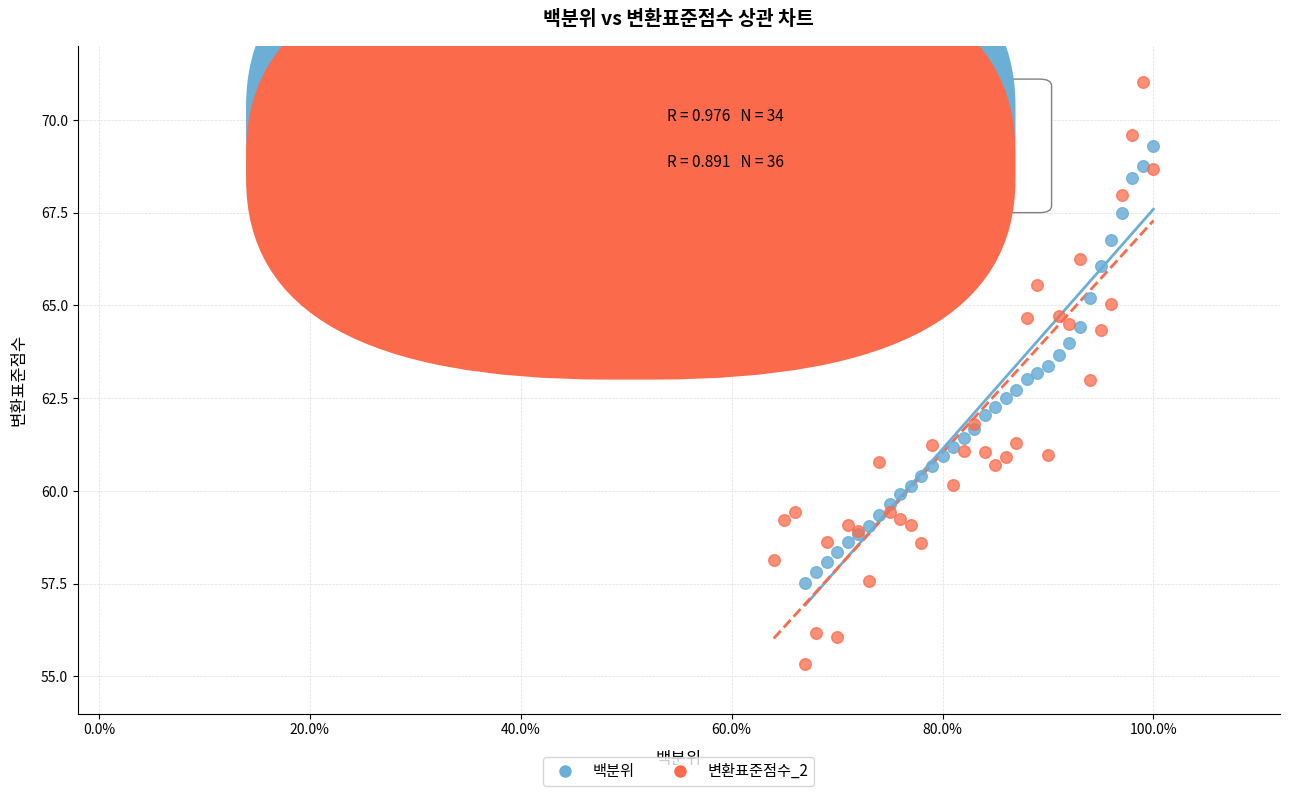

Which series has the largest Y range (max minus min)?

변환표준점수_2